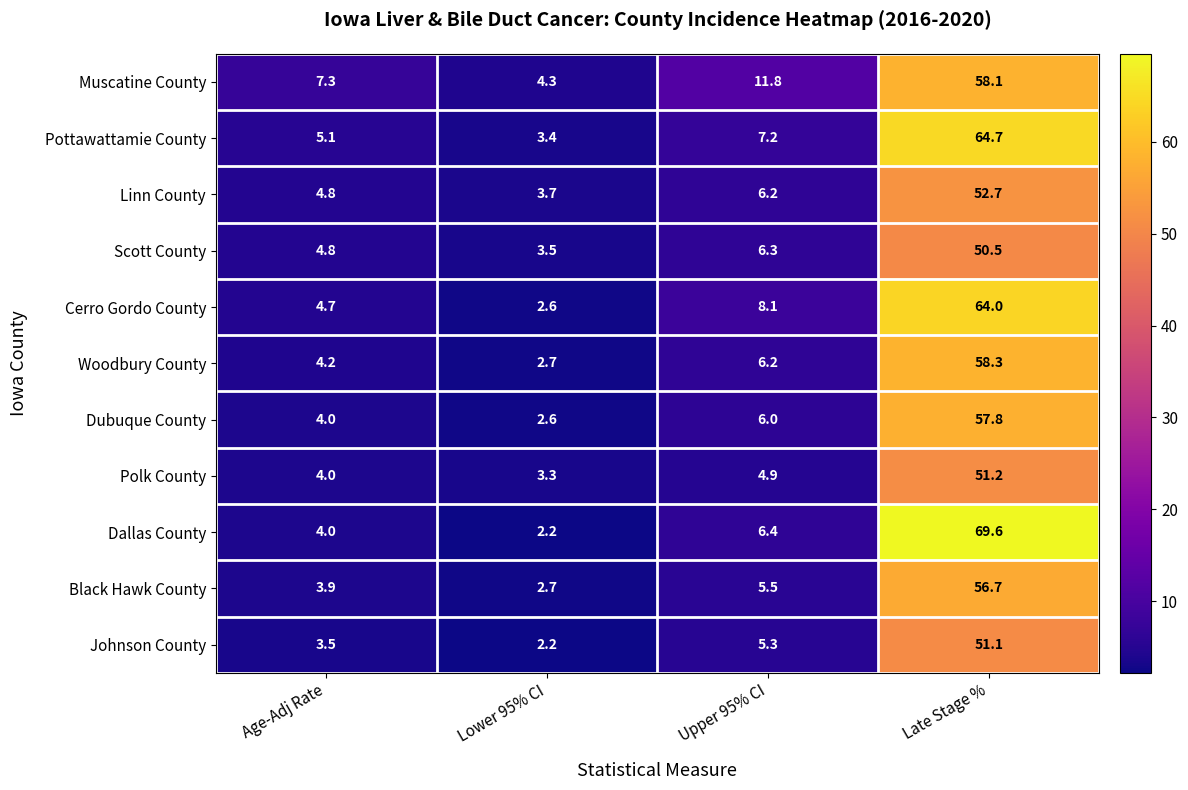

Is it true that Linn County equals 3.7 at Lower 95% CI?

True